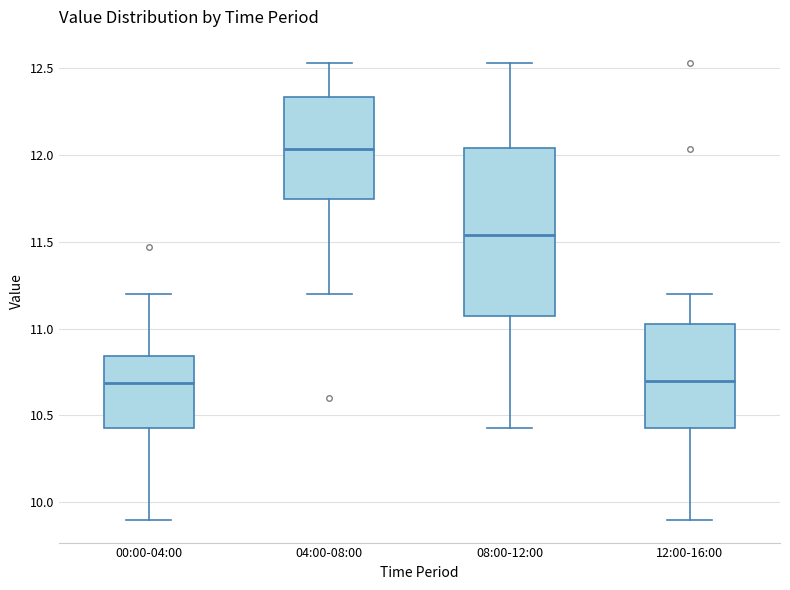

Reading left to right, transcribe this box plot: for each box, give where its median line is, the range the box spans, and where its two whiskers end, as read against the y-axis. The values are not printed on the chart, so give them approximately, as read against the axis.

00:00-04:00: median 10.70, box 10.45 to 10.85, whiskers 9.90 to 11.20
04:00-08:00: median 12.05, box 11.75 to 12.35, whiskers 11.20 to 12.55
08:00-12:00: median 11.55, box 11.05 to 12.05, whiskers 10.45 to 12.55
12:00-16:00: median 10.70, box 10.45 to 11.05, whiskers 9.90 to 11.20